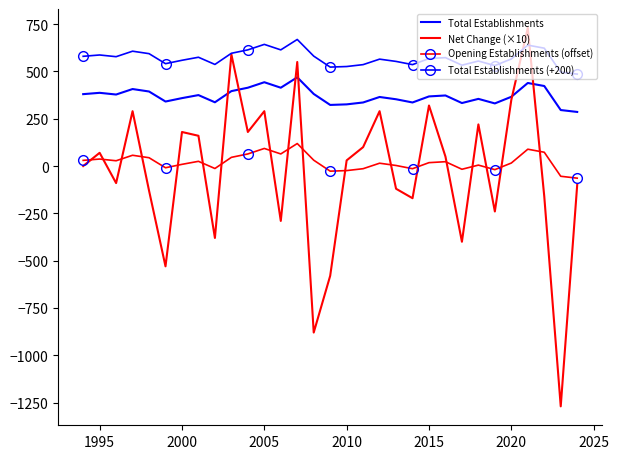

True or false: Total Establishments and Total Establishments (+200) intersect in this chart.

False